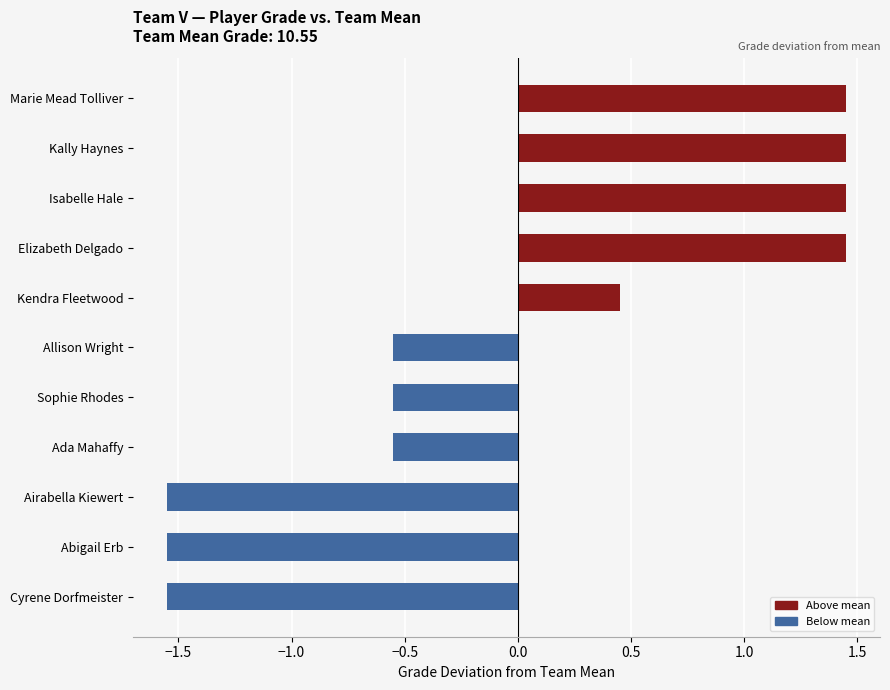

What is the sum of all values?

-0.1